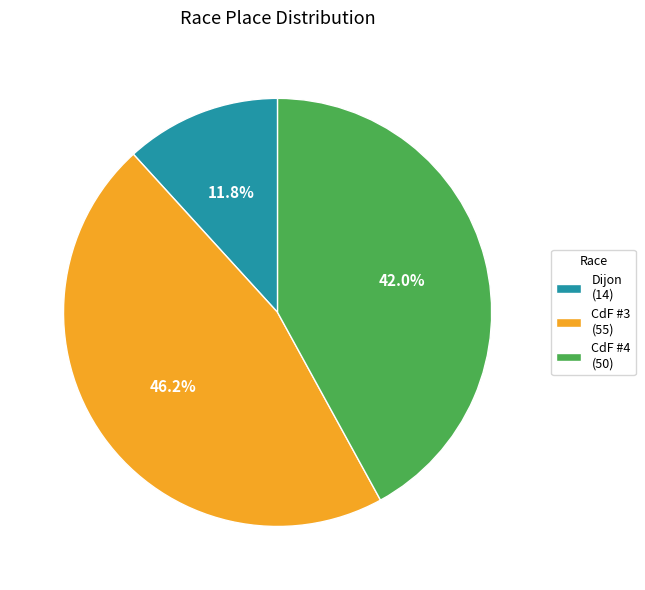

Is the sum of Dijon (14) and CdF #4 (50) greater than half?

Yes